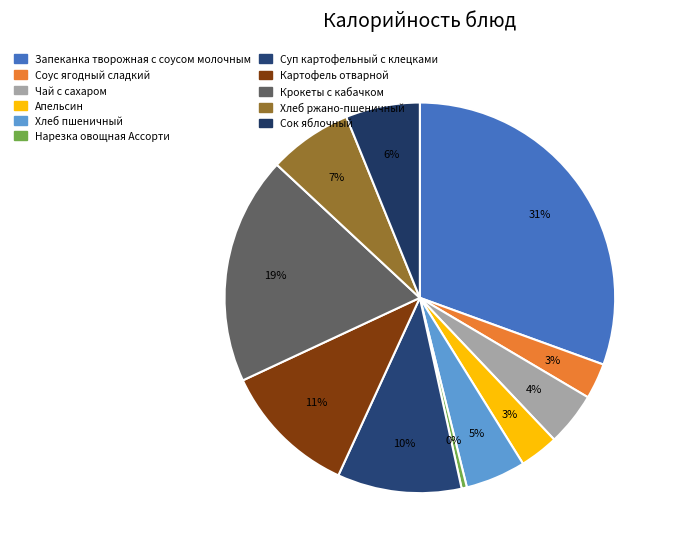

How many segments does this pie chart have?

11